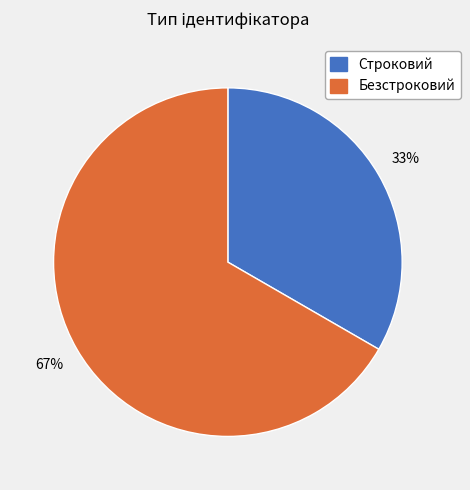

To the nearest percent, what portion does Безстроковий represent?

67%